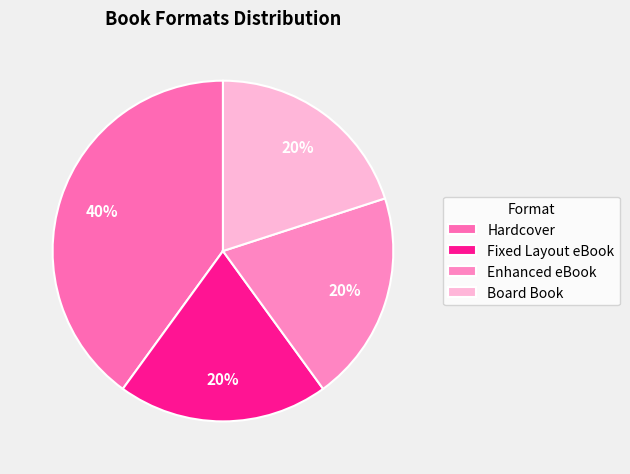

How many segments does this pie chart have?

4